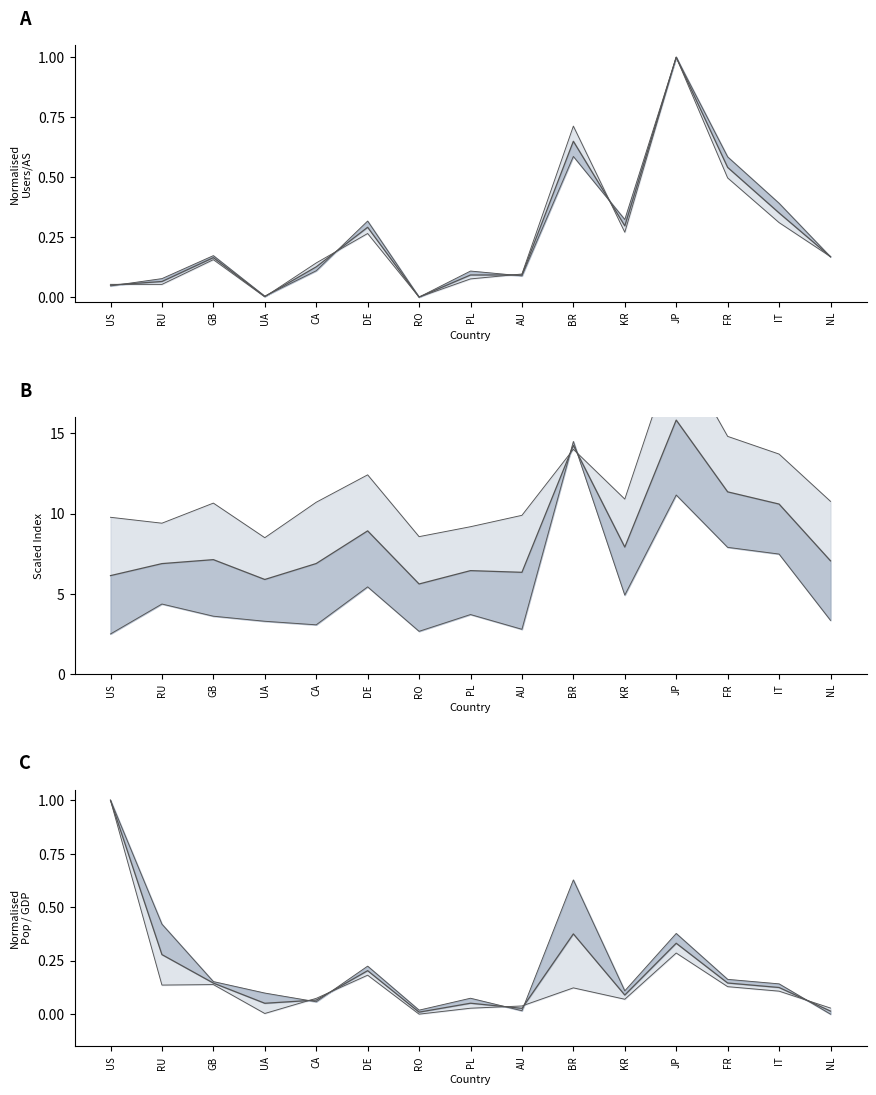

What is the average value of the gdp series?

0.2